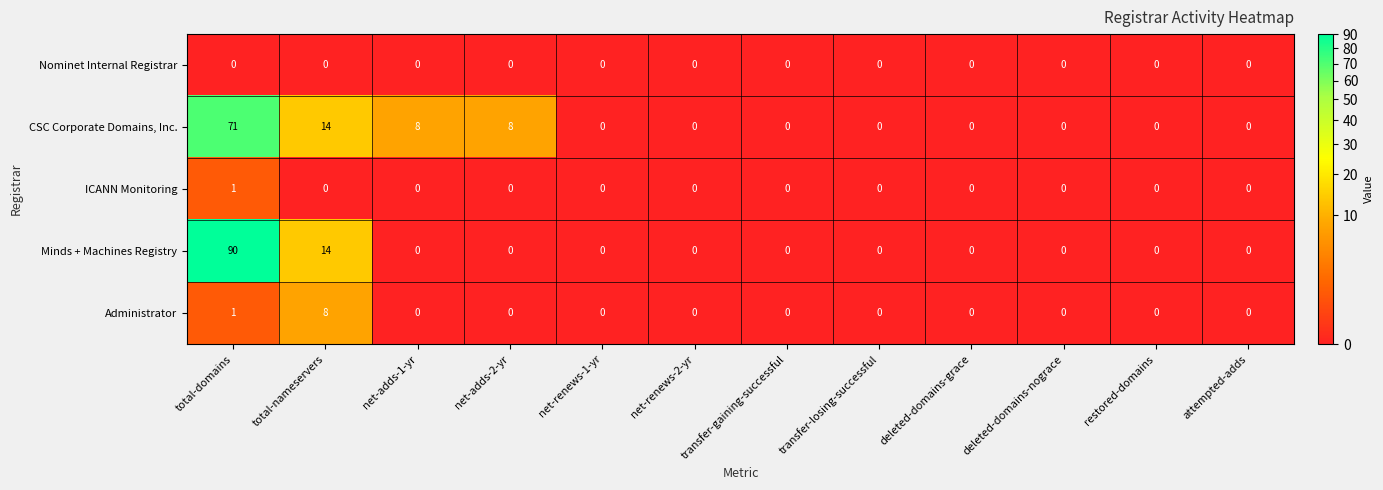

At which category does the chart reach its peak across all series?

total-domains